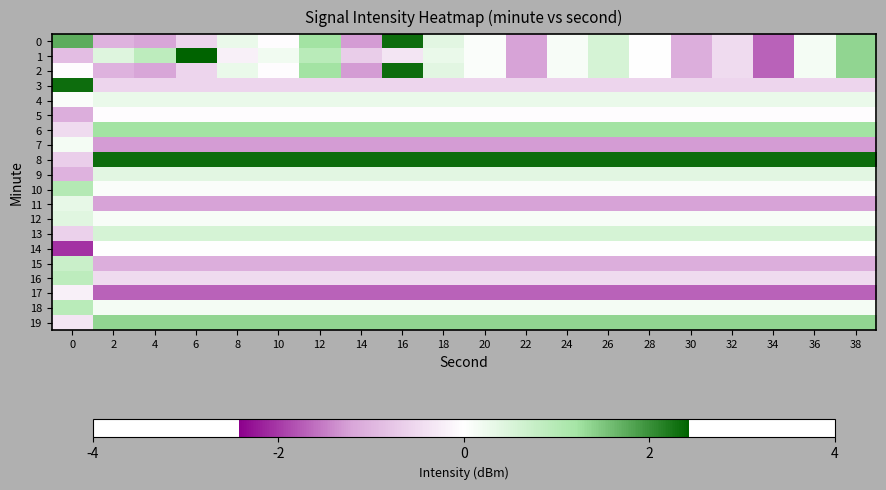

At which category is the sum across all series the highest?

16